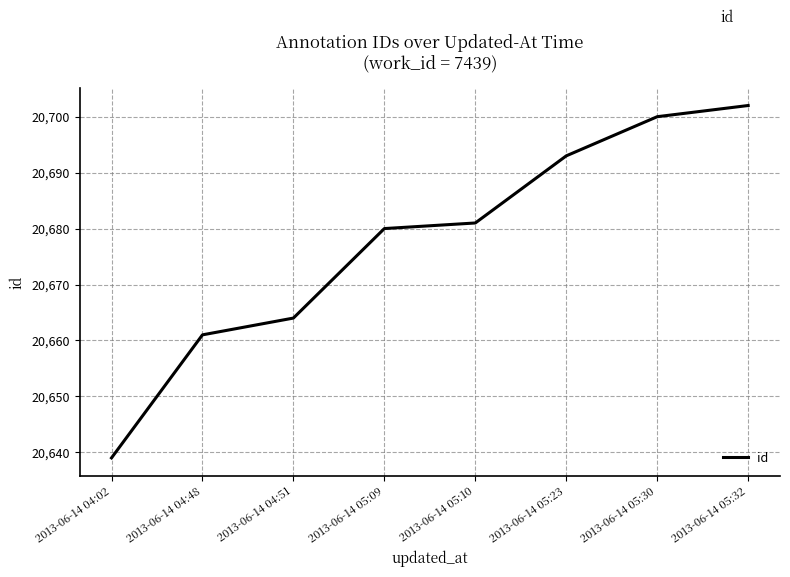

True or false: the data has more than 2 interior local peaks.

False